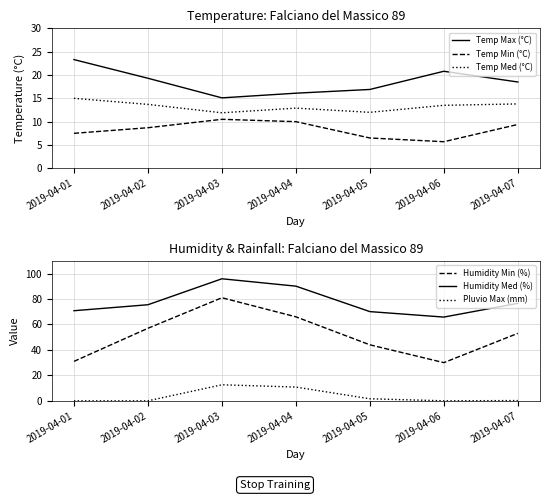

Reading left to right, transcribe all the data shown in this chart.

Temp Max (°C): 2019-04-01=23.3	2019-04-02=19.3	2019-04-03=15.1	2019-04-04=16.1	2019-04-05=16.9	2019-04-06=20.8	2019-04-07=18.5
Temp Min (°C): 2019-04-01=7.5	2019-04-02=8.7	2019-04-03=10.5	2019-04-04=10.0	2019-04-05=6.5	2019-04-06=5.7	2019-04-07=9.4
Temp Med (°C): 2019-04-01=15.0	2019-04-02=13.7	2019-04-03=11.9	2019-04-04=12.9	2019-04-05=12.0	2019-04-06=13.5	2019-04-07=13.8
Humidity Min (%): 2019-04-01=31.0	2019-04-02=57.0	2019-04-03=81.0	2019-04-04=66.0	2019-04-05=44.0	2019-04-06=30.0	2019-04-07=53.0
Humidity Med (%): 2019-04-01=70.8	2019-04-02=75.5	2019-04-03=95.9	2019-04-04=90.1	2019-04-05=70.1	2019-04-06=65.8	2019-04-07=76.6
Pluvio Max (mm): 2019-04-01=0.0	2019-04-02=0.0	2019-04-03=12.6	2019-04-04=10.8	2019-04-05=1.6	2019-04-06=0.0	2019-04-07=0.2